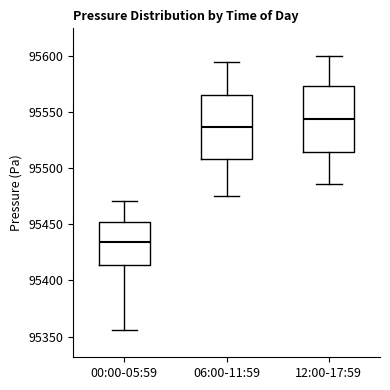

Reading left to right, transcribe this box plot: for each box, give where its median line is, the range the box spans, and where its two whiskers end, as read against the y-axis. The values are not printed on the chart, so give them approximately, as read against the axis.

00:00-05:59: median 95435, box 95415 to 95450, whiskers 95355 to 95470
06:00-11:59: median 95535, box 95510 to 95565, whiskers 95475 to 95595
12:00-17:59: median 95545, box 95515 to 95575, whiskers 95485 to 95600